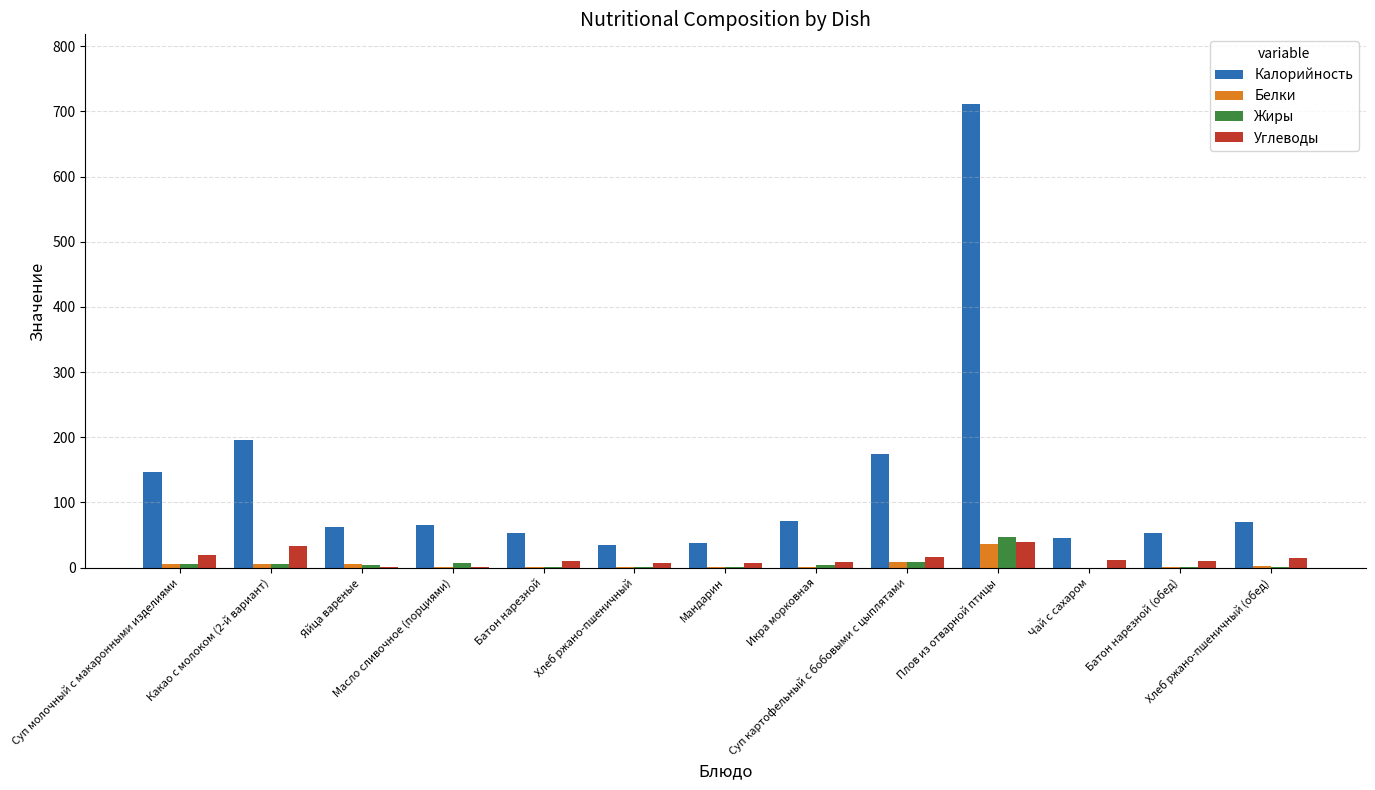

What is the maximum value for Белки?

35.4